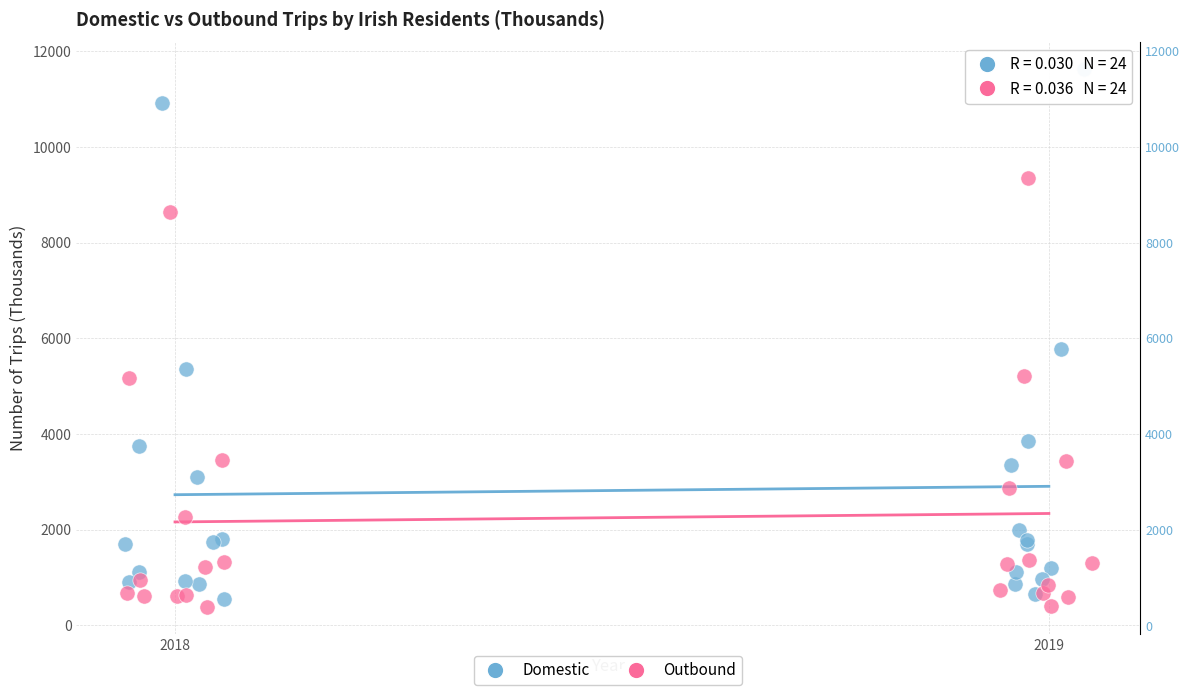

Which series reaches the maximum Y coordinate?

Domestic